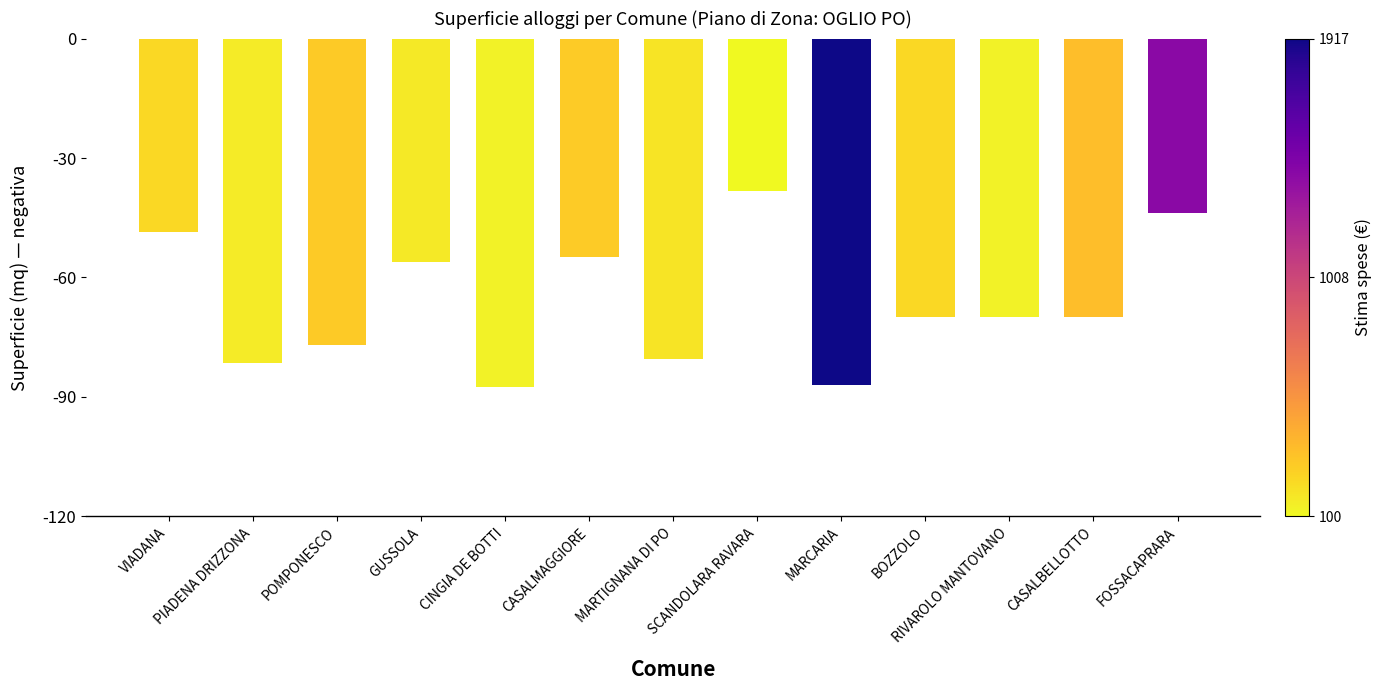

What is the difference between the second highest and minimum values?

43.9